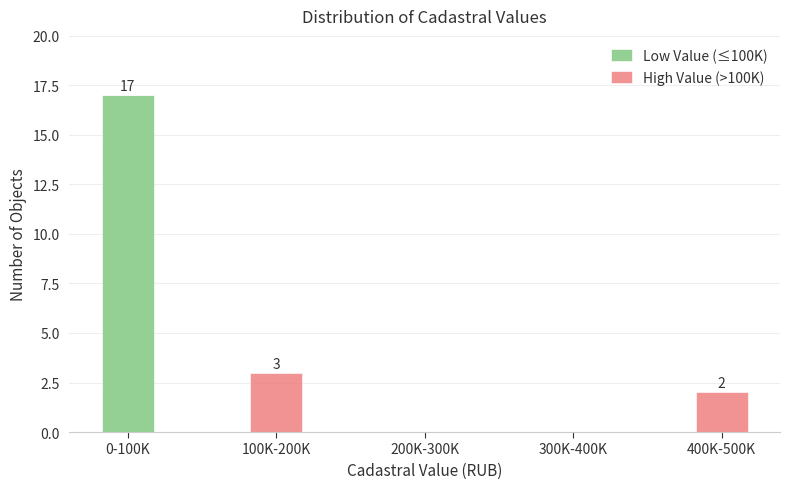

Reading left to right, what are the values for Low Value (≤100K)?

0-100K=17	100K-200K=0	200K-300K=0	300K-400K=0	400K-500K=0